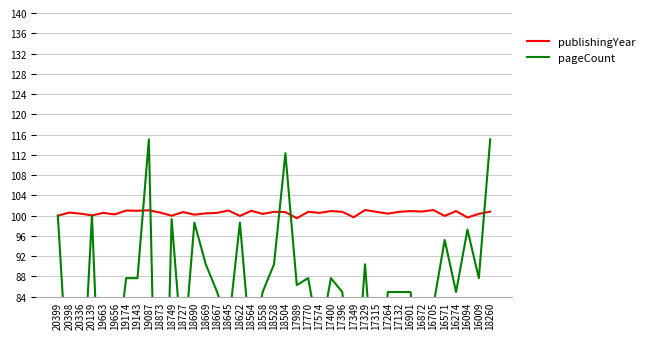

What is the difference between the highest and lowest values at 16274?

16.0